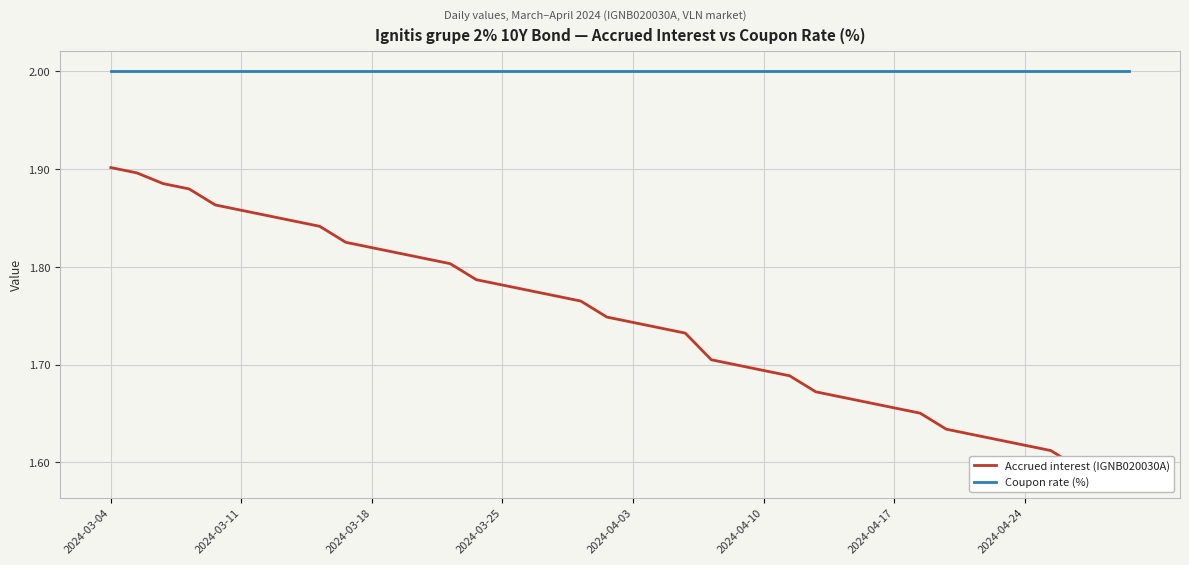

Which series has the widest spread of values?

Accrued interest (IGNB020030A)